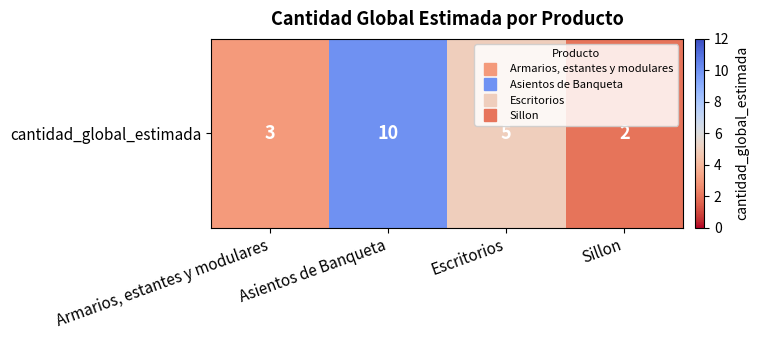

Reading left to right, extract all data points from this chart.

3	10	5	2